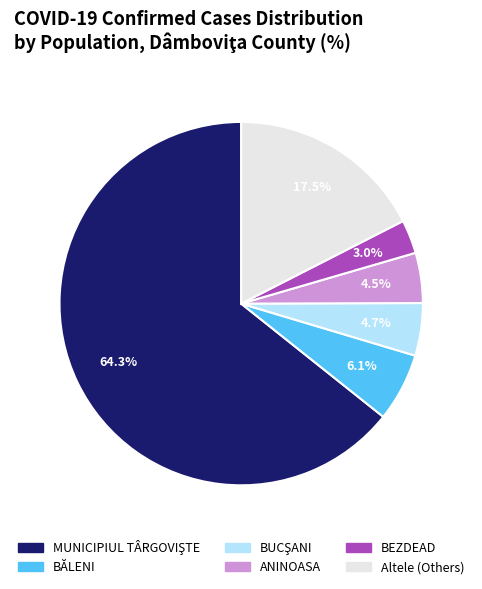

What is the ratio of the value at Altele (Others) to the value at ANINOASA?

3.9